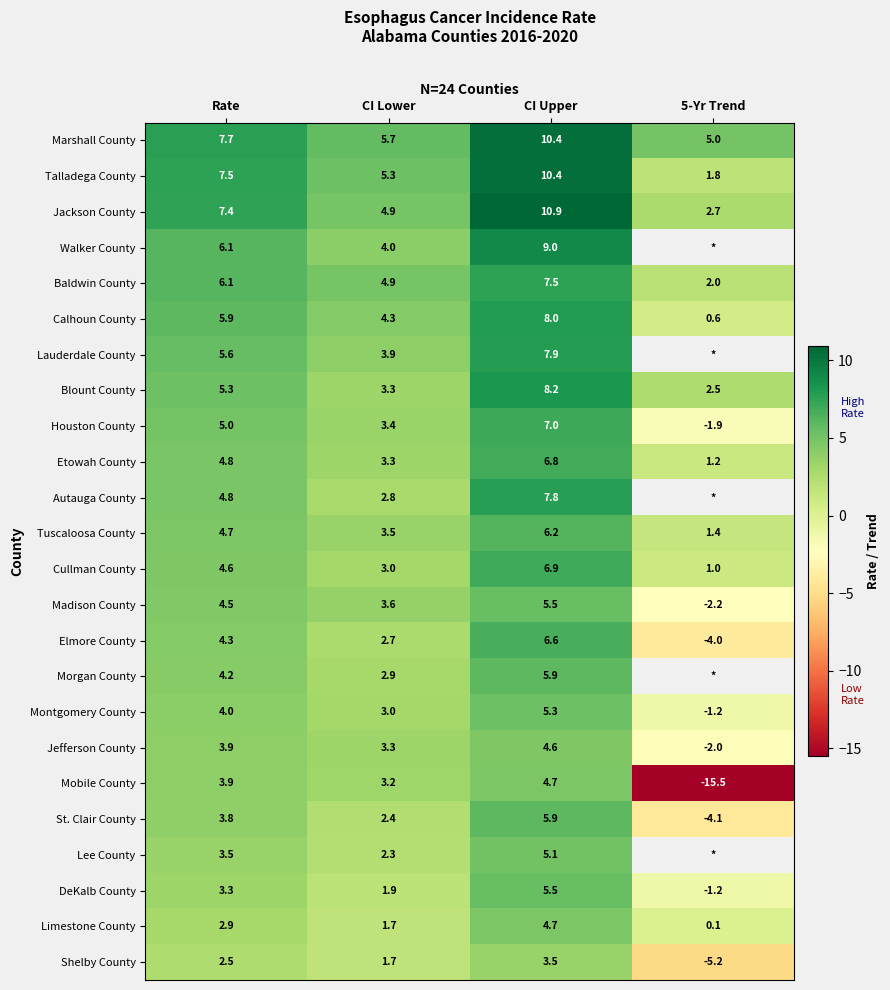

List the labels in order of Montgomery County value, largest first.

CI Upper, Rate, CI Lower, 5-Yr Trend